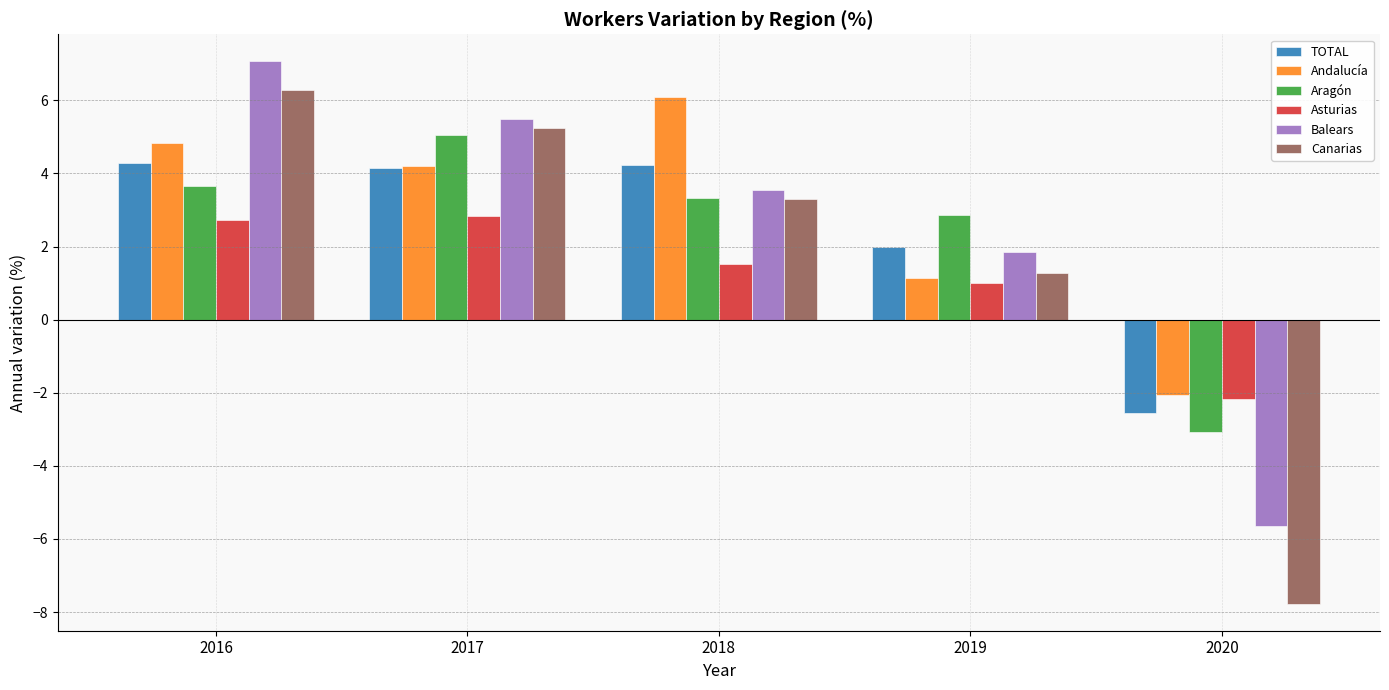

How many bars are there in total?

30